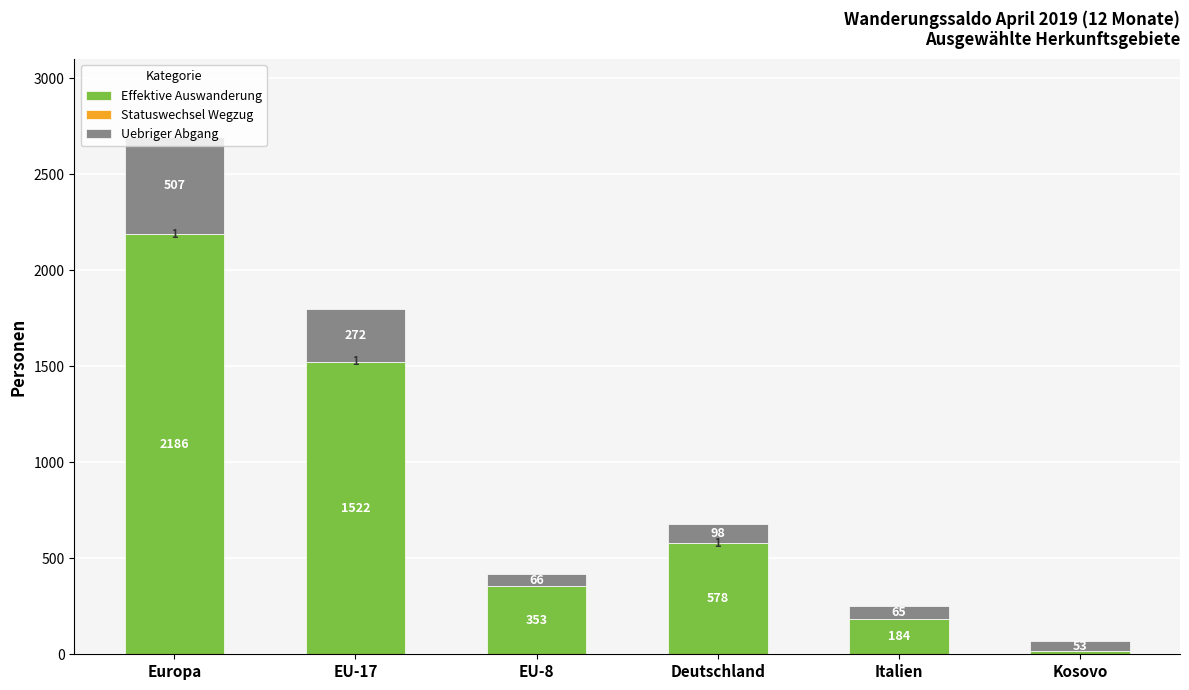

What is the sum of the Effektive Auswanderung values at Deutschland and EU-8?

931